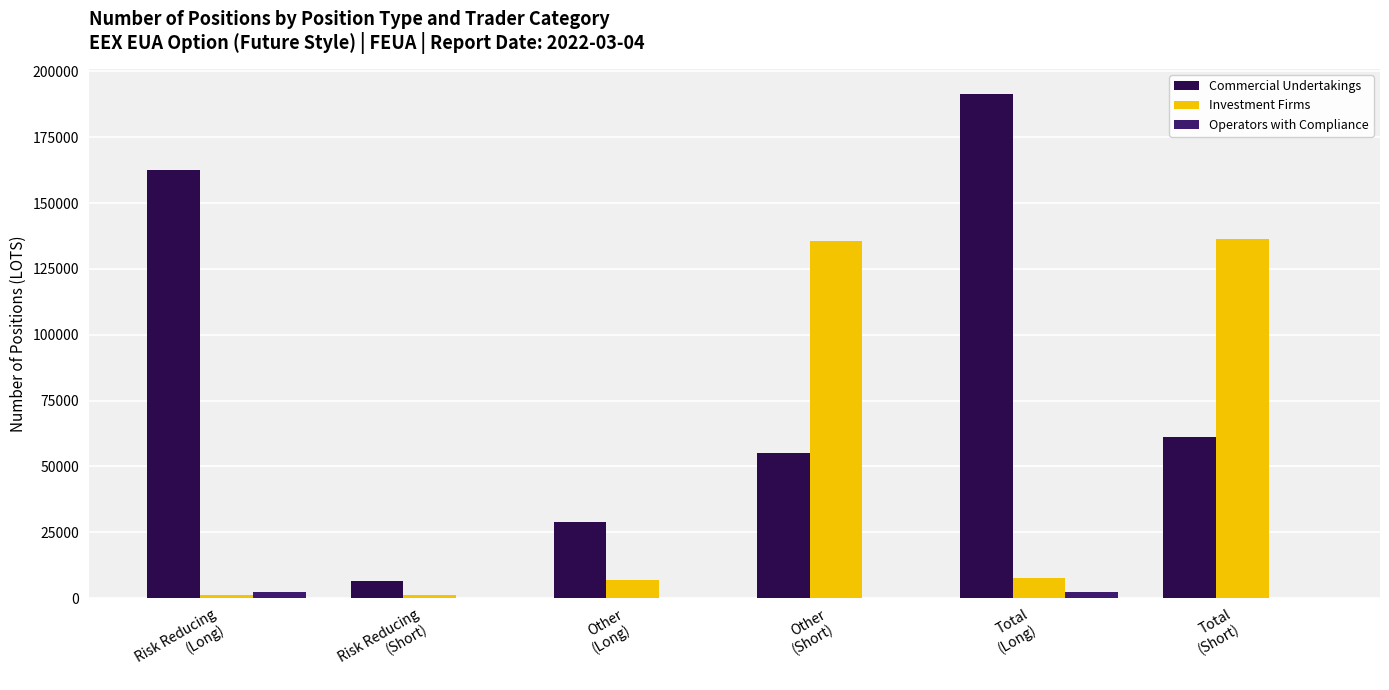

Count the number of categories in the chart.

6